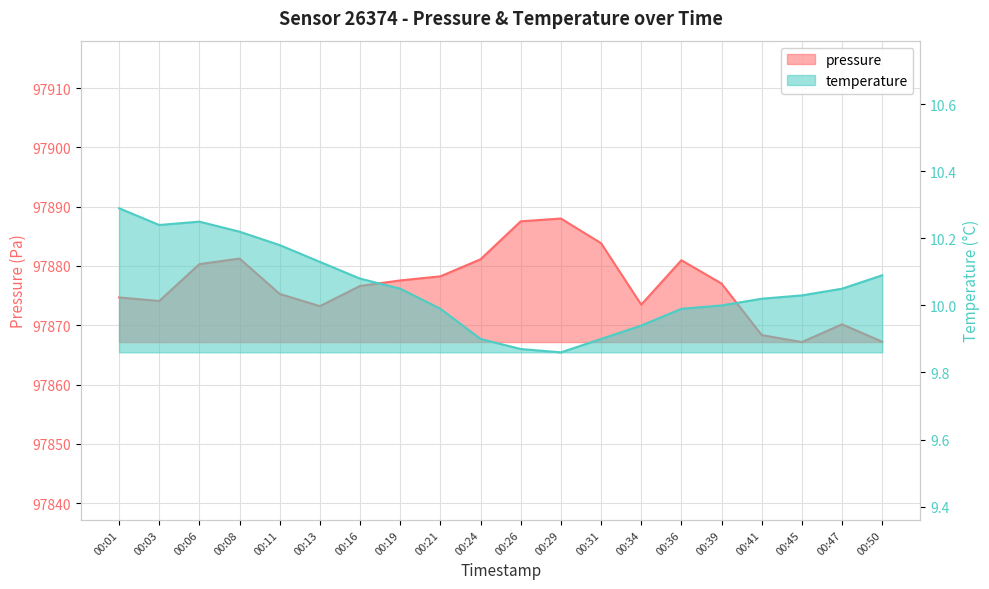

What is the value of the temperature point at the 8th from the left?

10.1